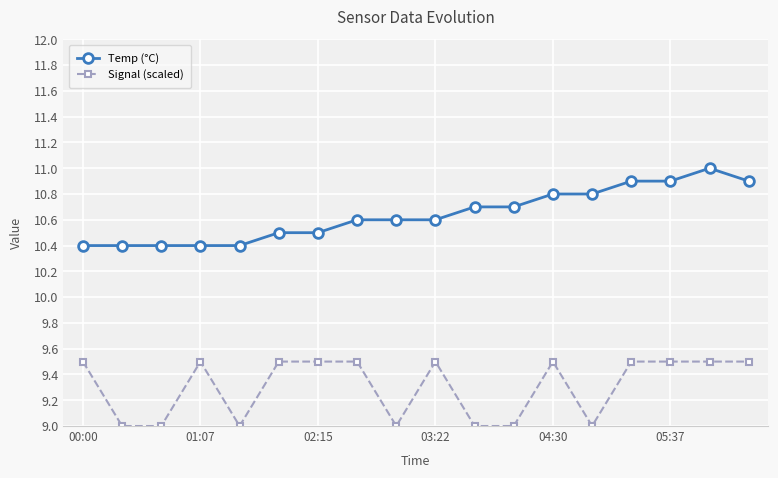

What are all the series names shown in the legend?

Temp (°C), Signal (scaled)